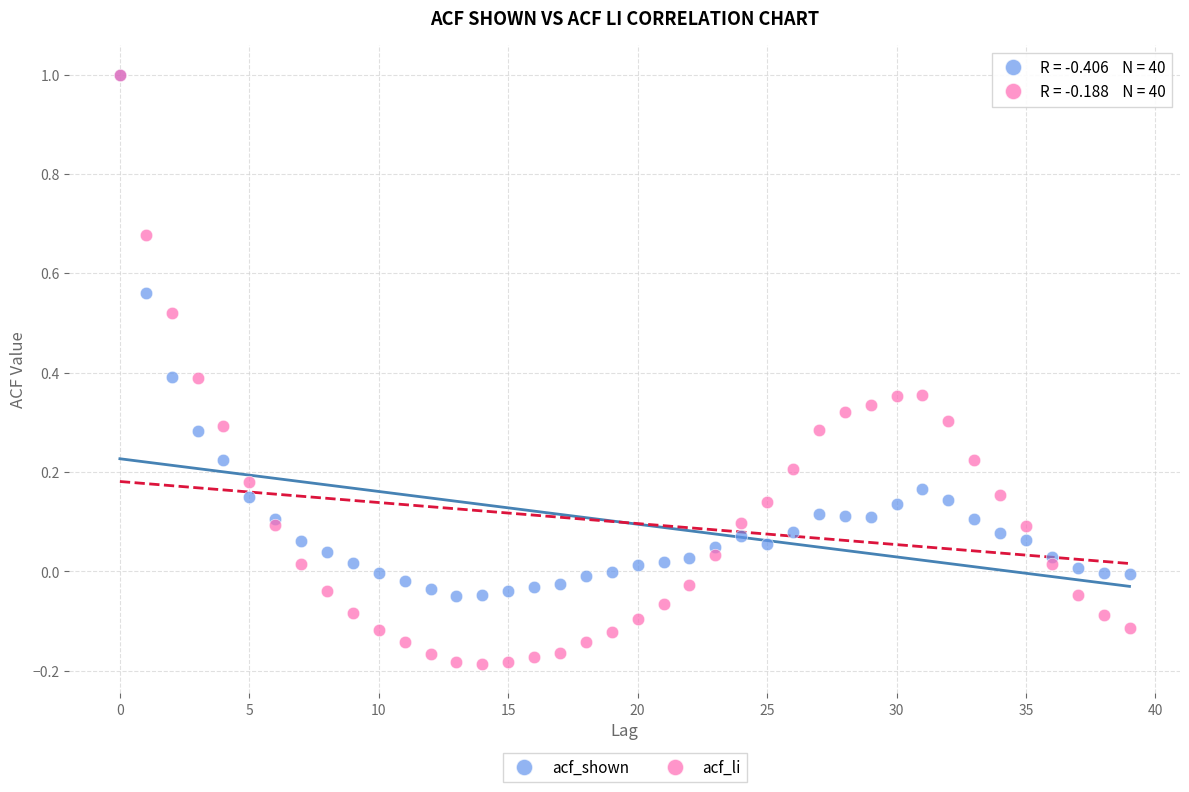

What are all the series names shown in the legend?

acf_shown, acf_li